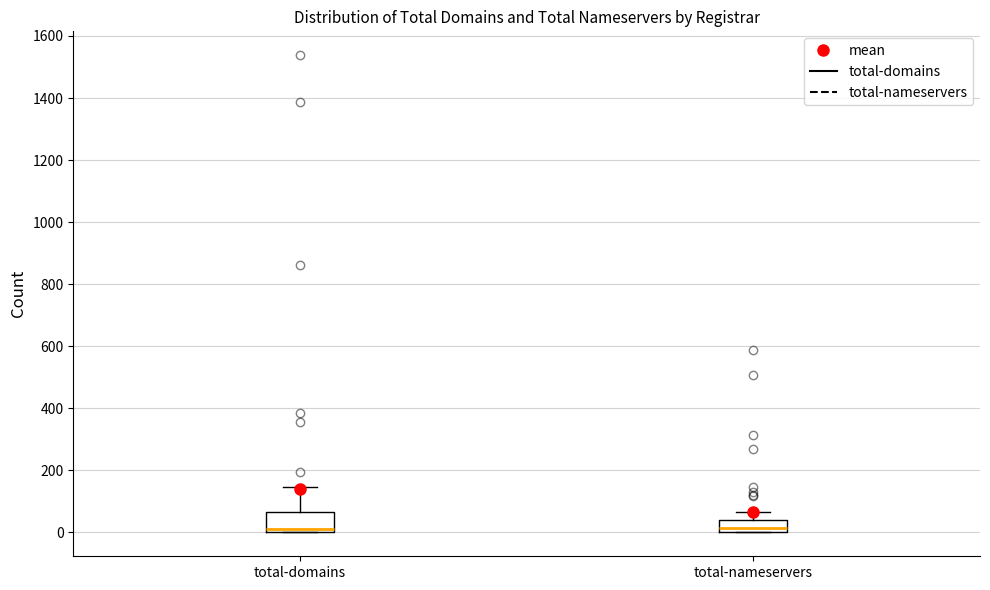

Reading left to right, read every box against the y-axis: the position of its median line, the range the box covers, and the ends of its whiskers. The values are not printed on the chart, so give them approximately, as read against the axis.

total-domains: median 20, box 0 to 60, whiskers 0 to 140
total-nameservers: median 20, box 0 to 40, whiskers 0 to 60